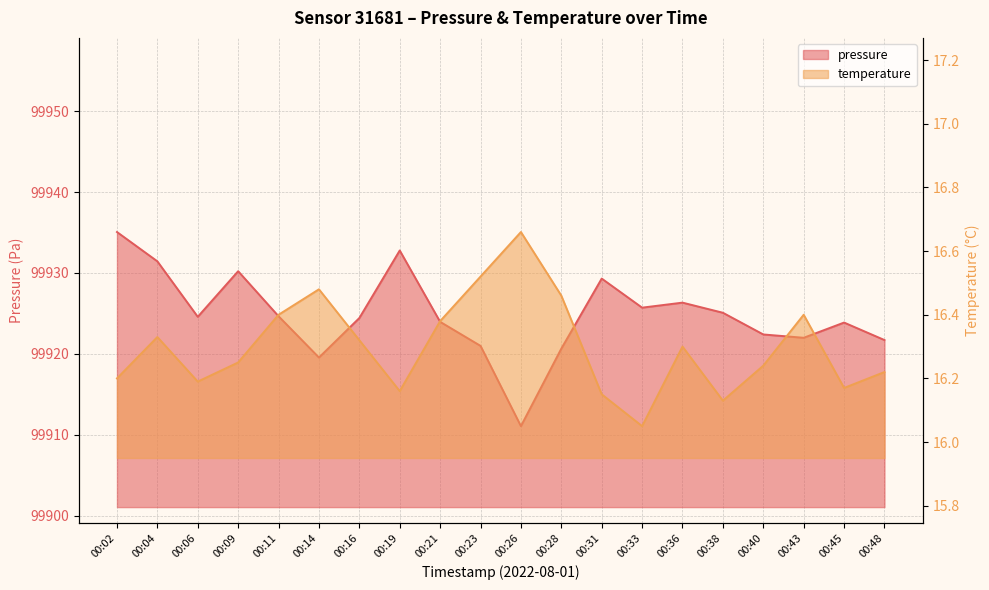

What is the sum of all temperature values?

326.0